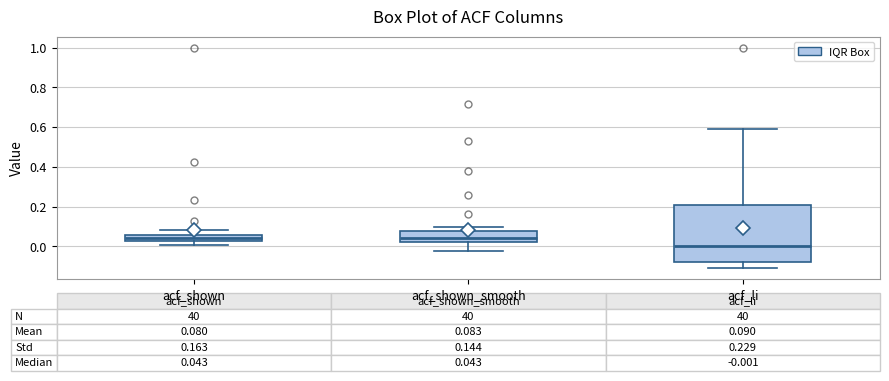

Which box's median line is the lowest?

acf_li